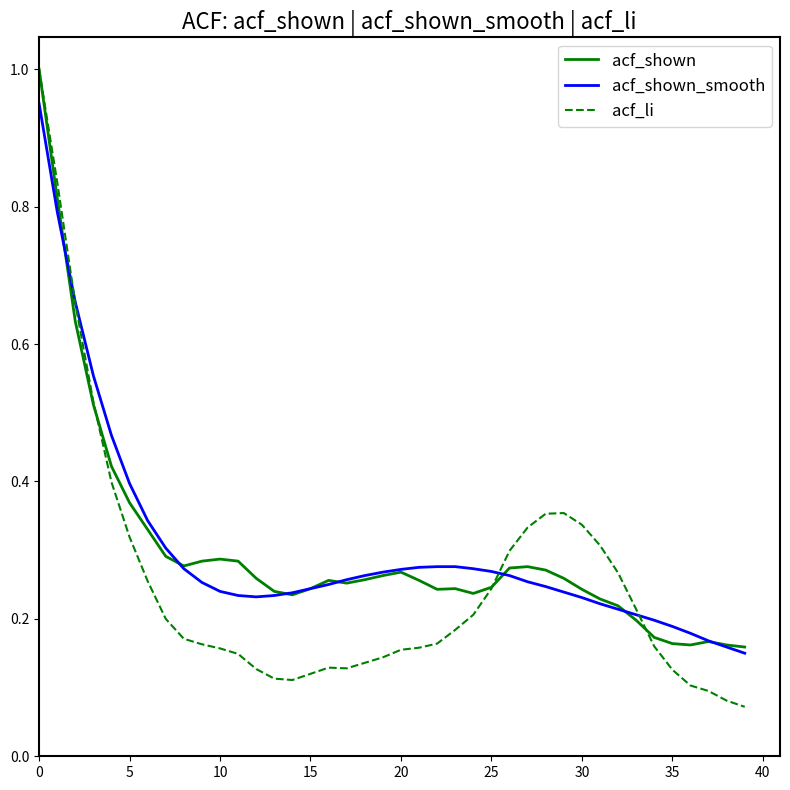

How many lines are shown in the chart?

3